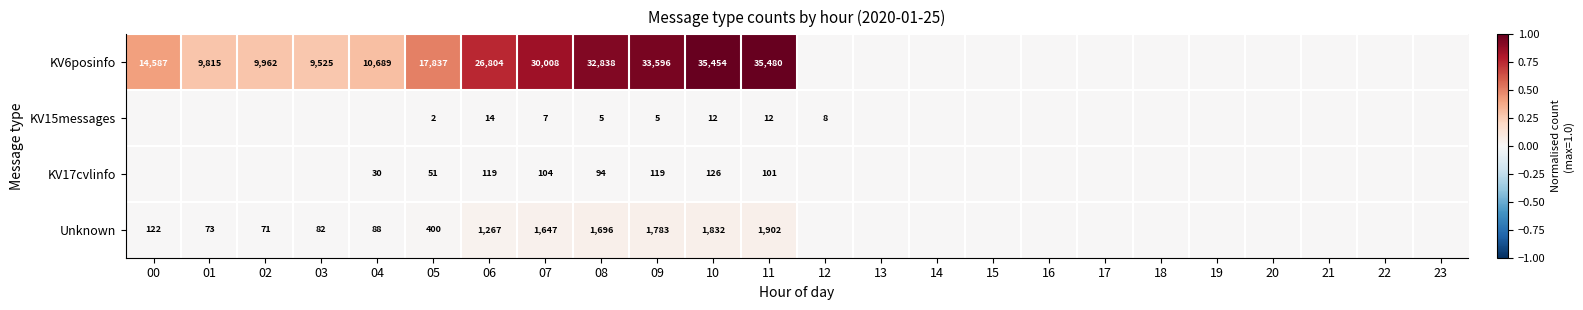

At 07, list the series in order from largest to smallest.

KV6posinfo, Unknown, KV17cvlinfo, KV15messages